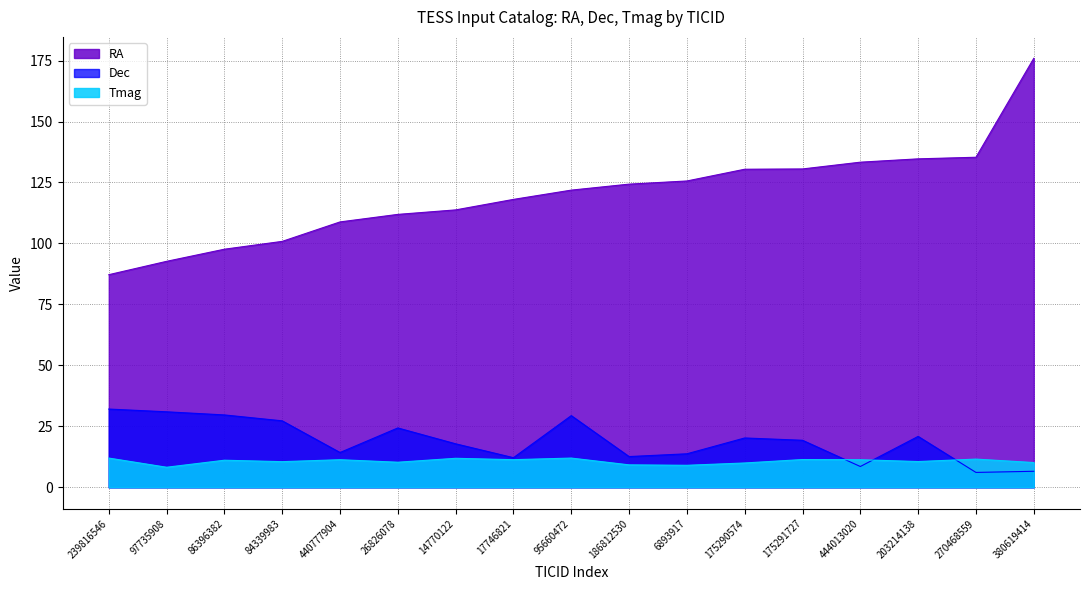

Which has a higher value, 440777904 or 95660472?

95660472